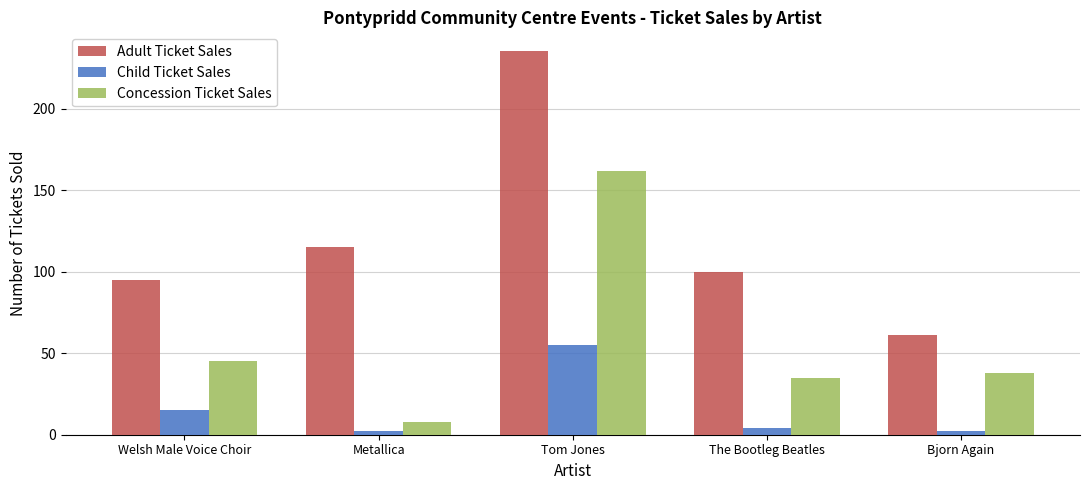

Reading left to right, list all the values displayed in this chart.

Adult Ticket Sales: 95	115	235	100	61
Child Ticket Sales: 15	2	55	4	2
Concession Ticket Sales: 45	8	162	35	38